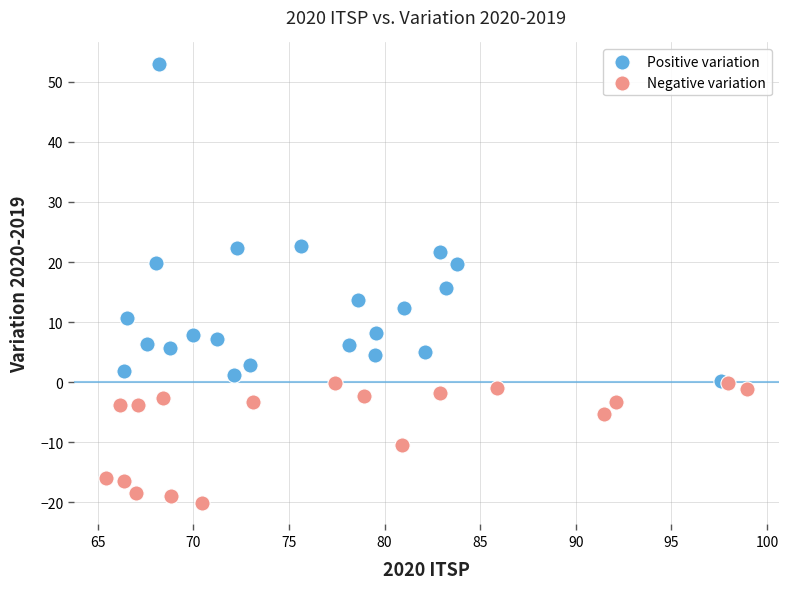

Which series contains the lowest Y value?

Negative variation